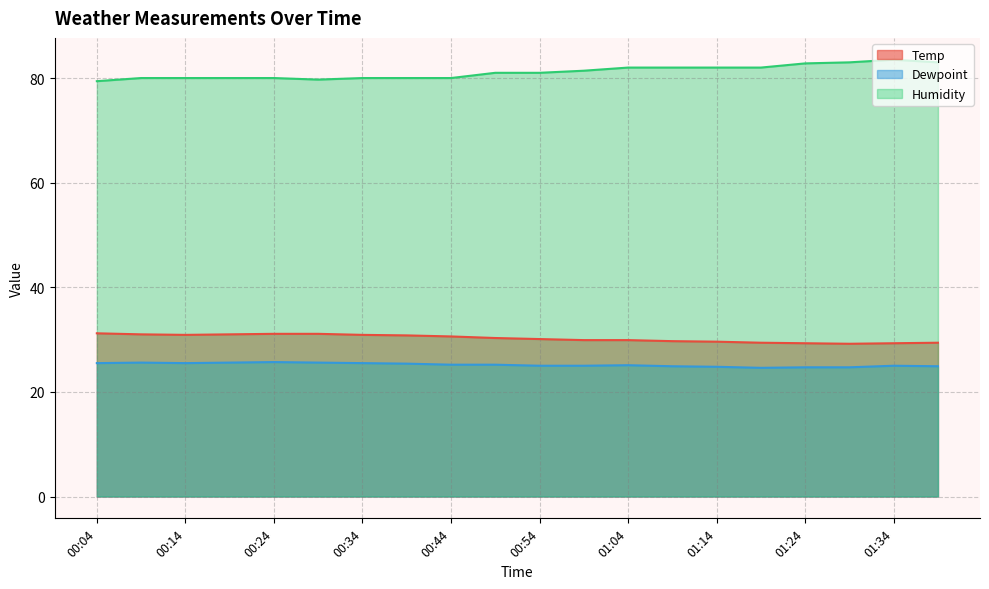

What is the label of the 11th point from the right?

00:49